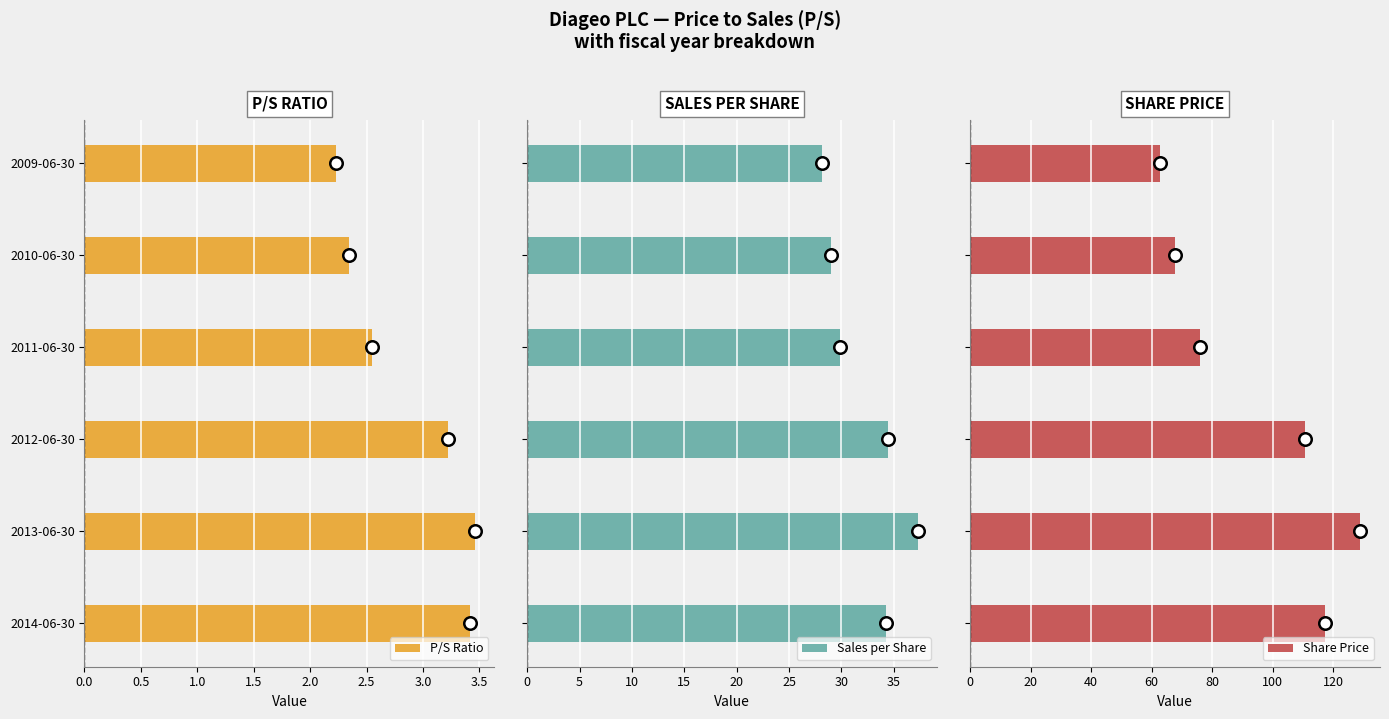

What is the value of the P/S Ratio bar at the 4th from the left?

2.5